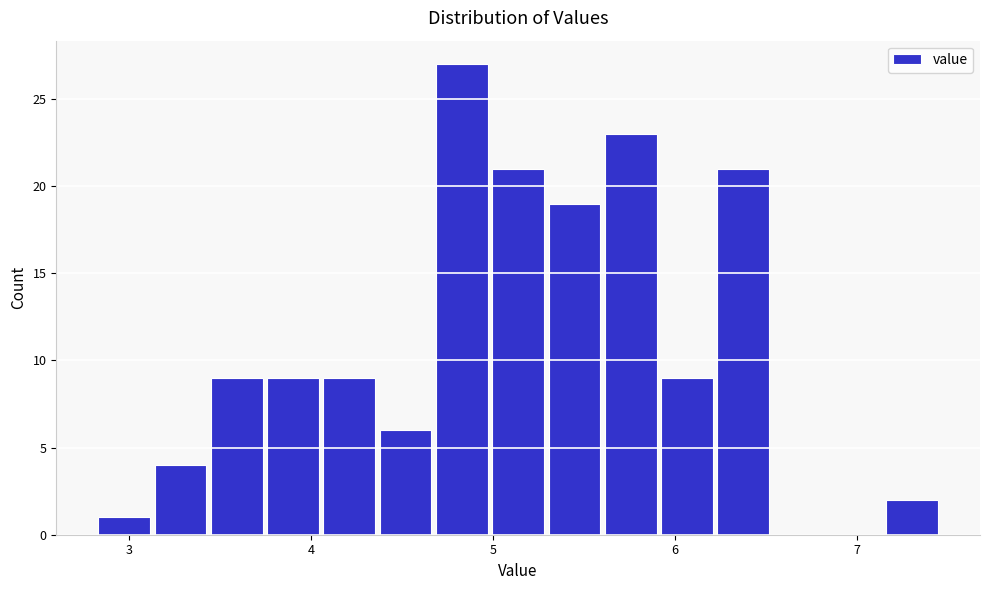

Read against the x-axis, roughly where is the centre of the tallest bar?

4.8